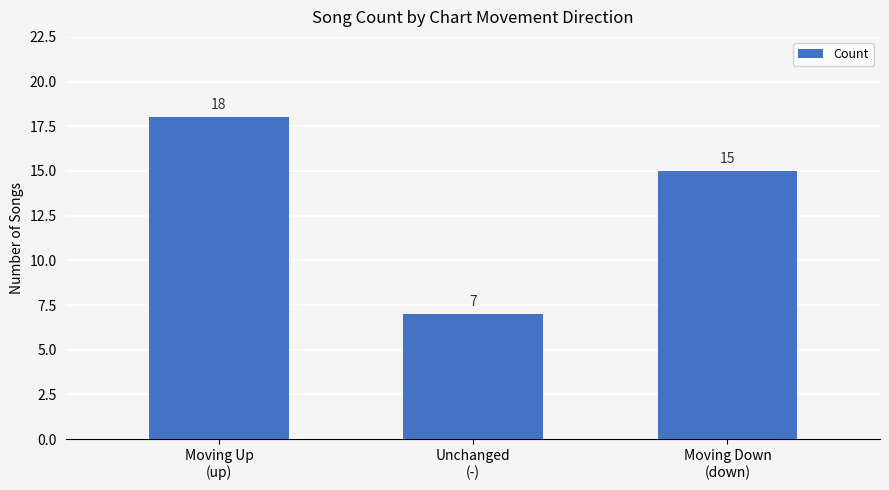

What is the difference between the values at Unchanged
(-) and Moving Down
(down)?

8